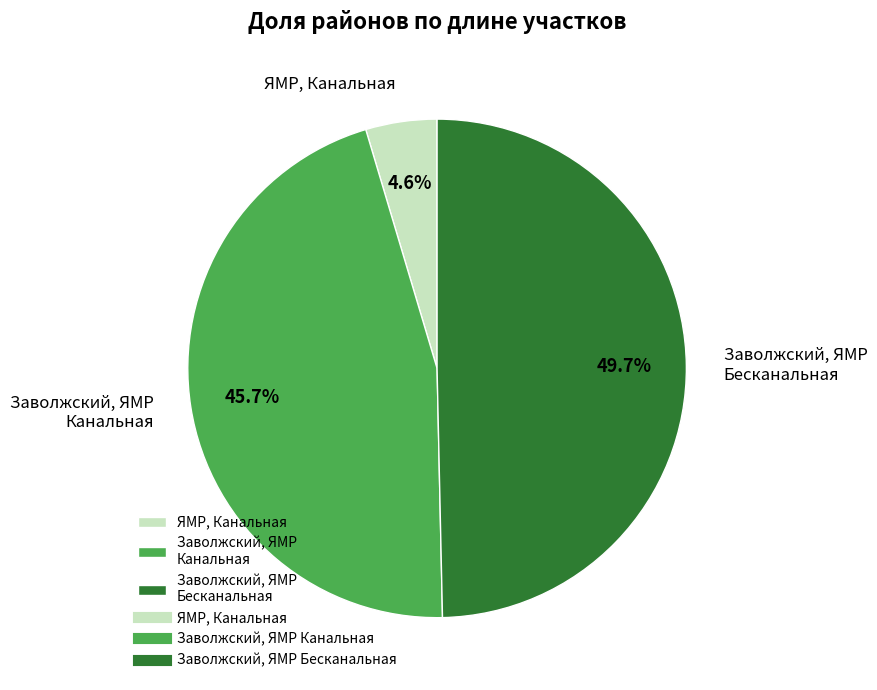

Does Заволжский, ЯМР Канальная account for over 50% of the chart?

No